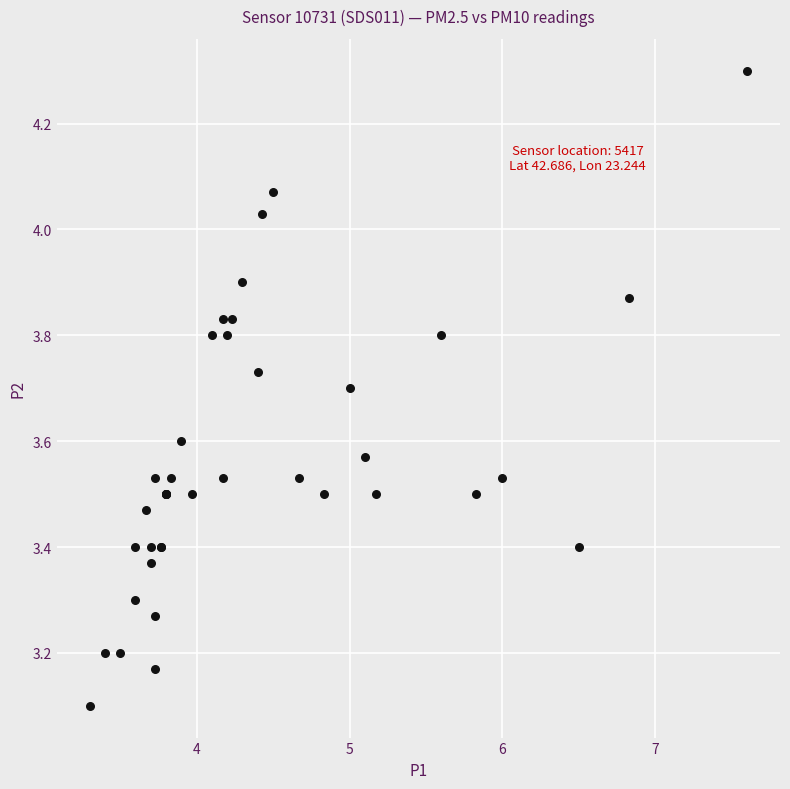

What Y value in the scatter plot is closest to 3?

3.1